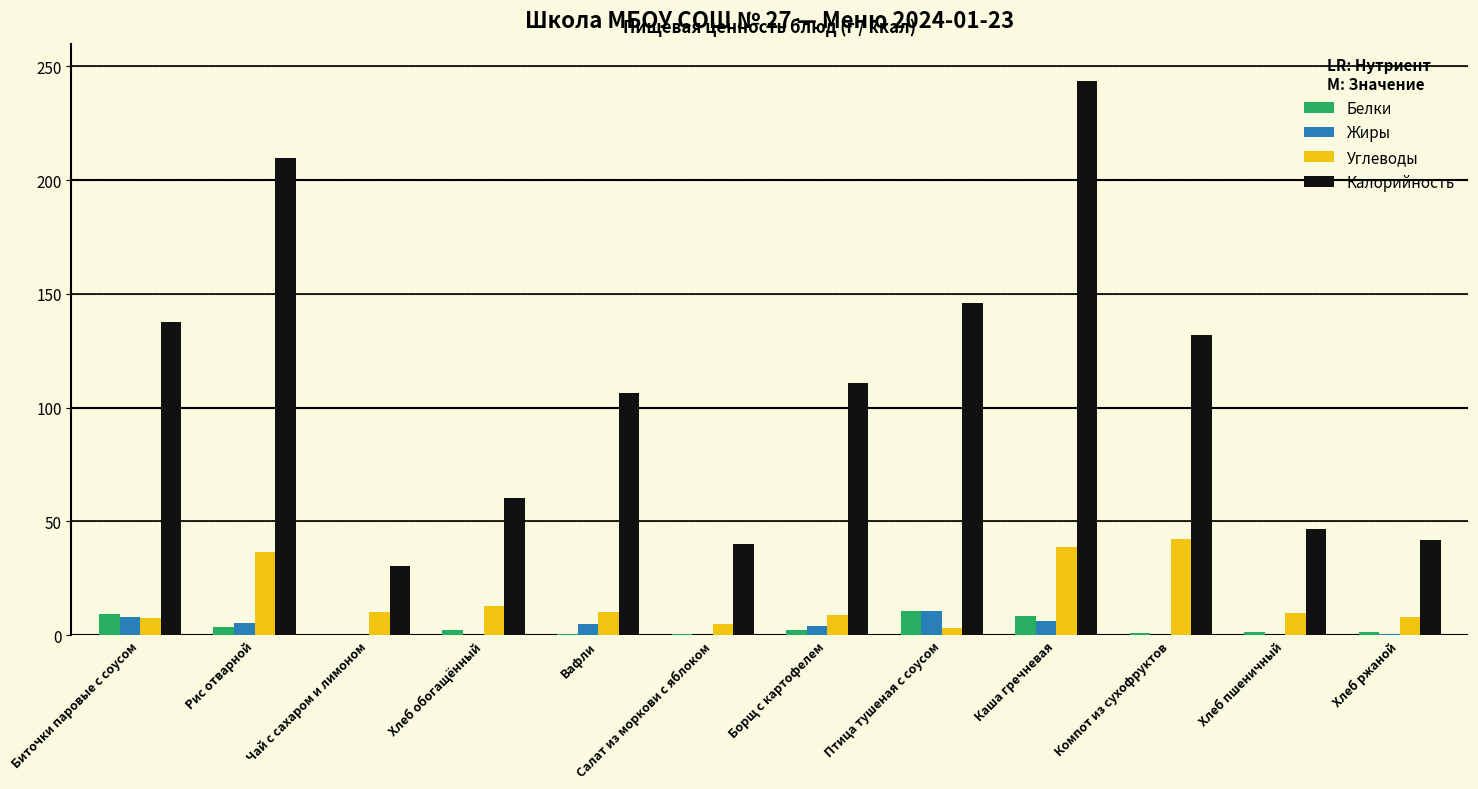

What is the maximum value for Жиры?

10.5